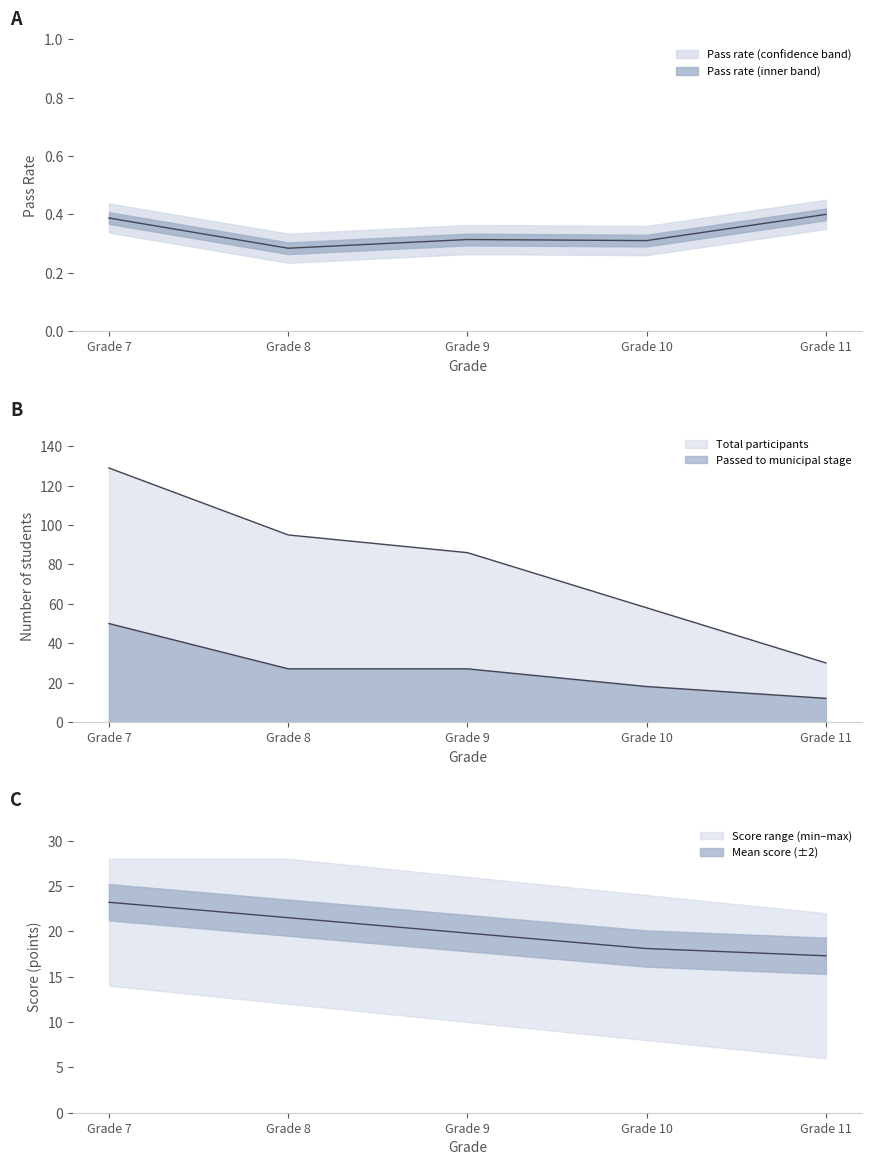

List the labels in order of Количество баллов (mean) value, largest first.

Grade 7, Grade 8, Grade 9, Grade 10, Grade 11